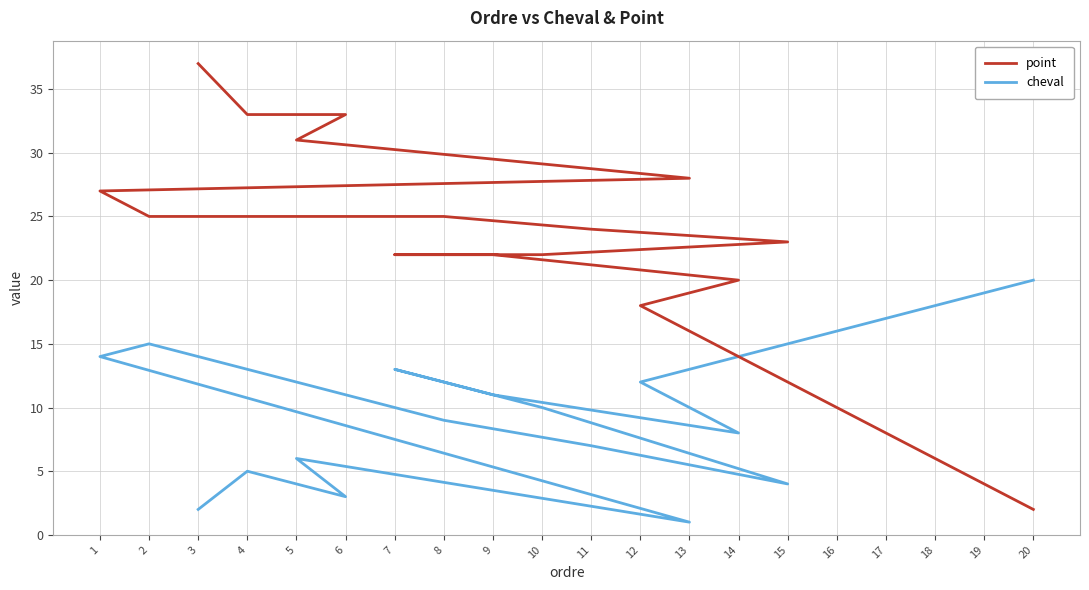

True or false: point has more than 0 points higher than both neighbors.

False